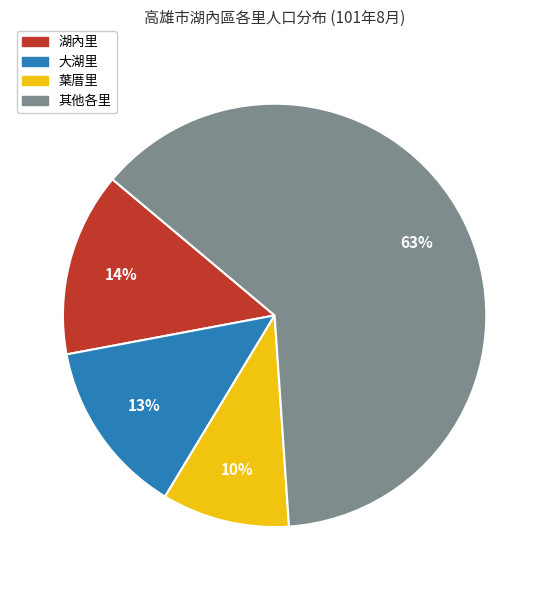

Is there any slice that represents more than half of the pie?

Yes